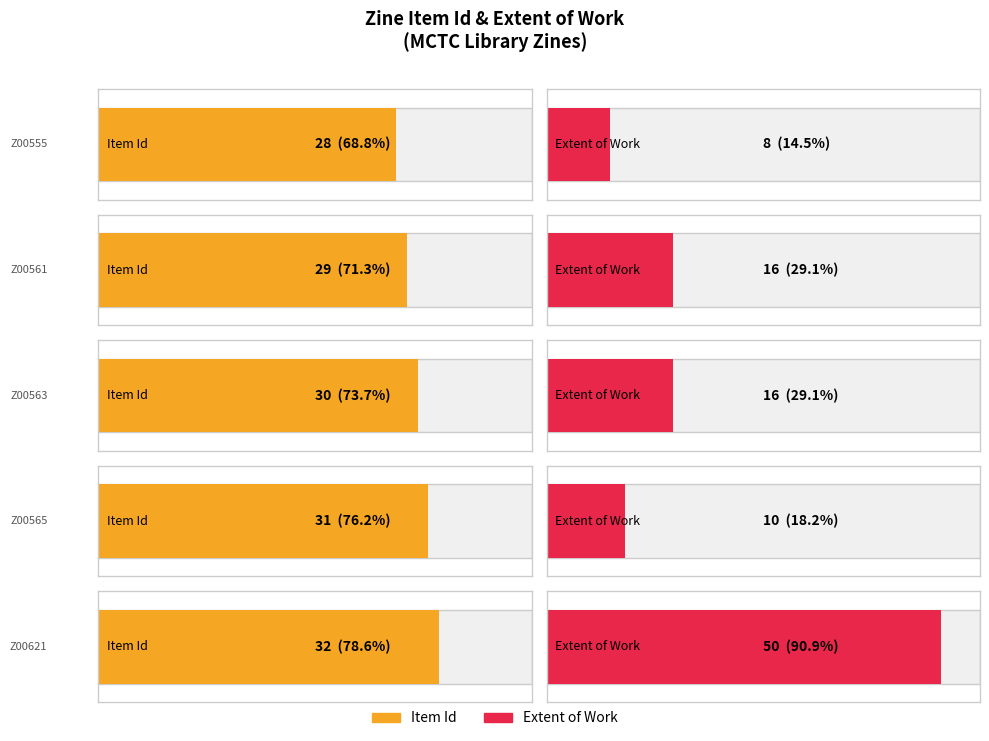

At which label is Item Id closest to 32?

Z00621